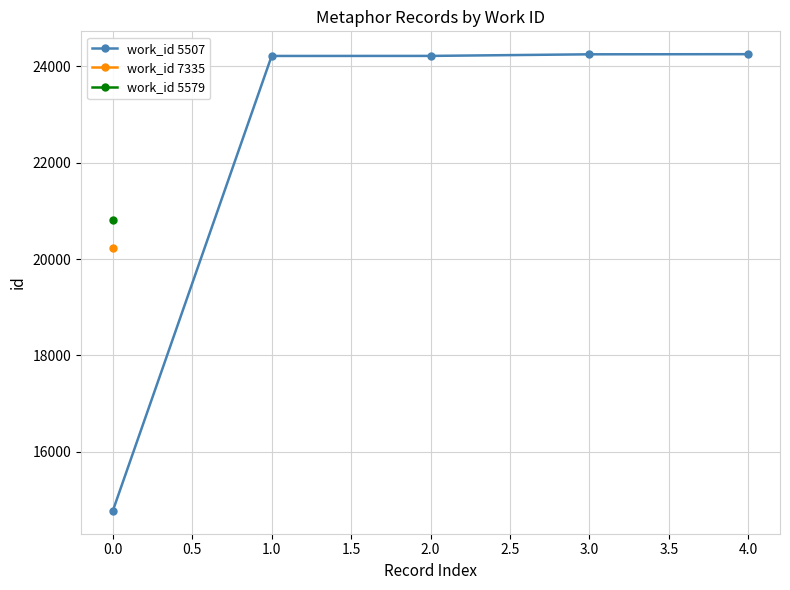

What is the value of the 4th point from the left?

24243